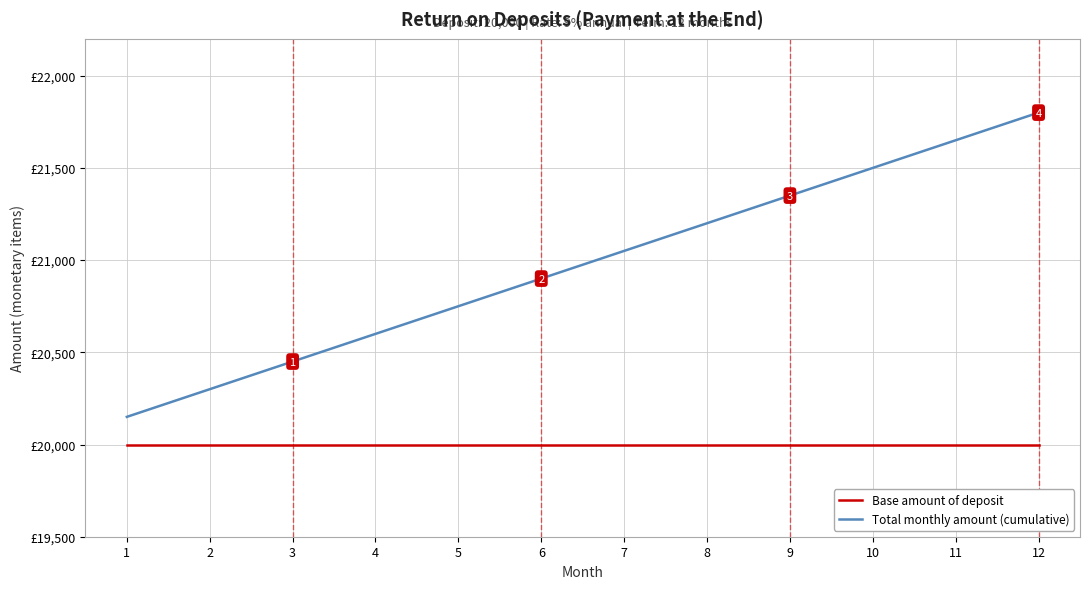

Is the value of Total monthly amount (cumulative) at 7 greater than the value of Base amount of deposit at 5?

Yes